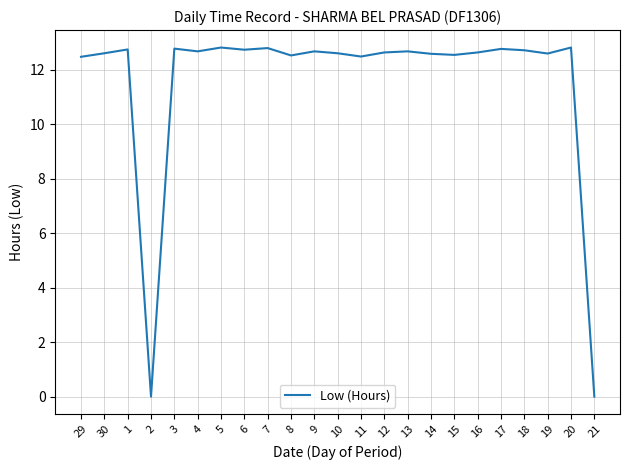

What is the difference between the maximum and minimum values?

12.8